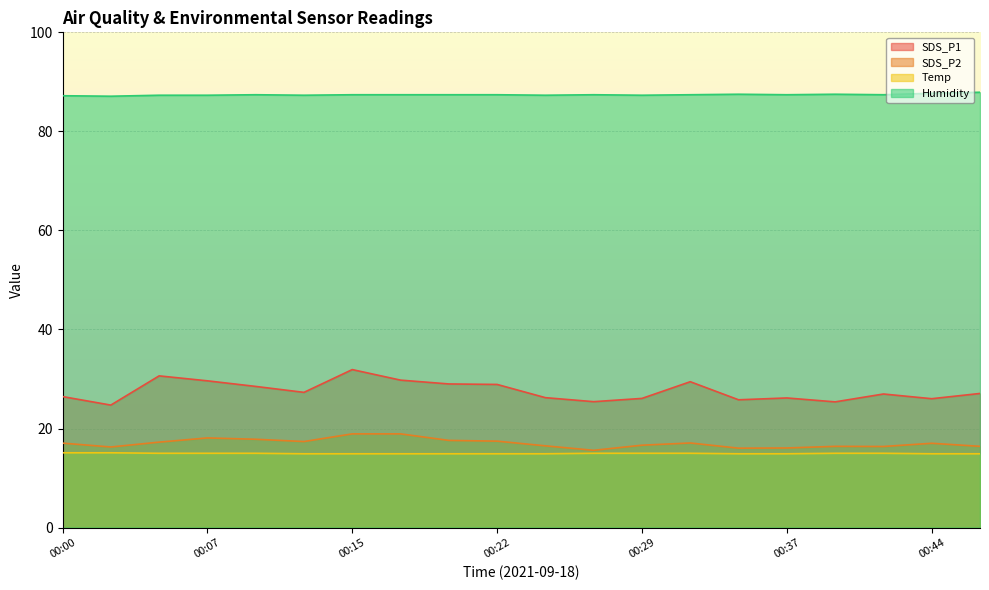

Reading left to right, what are all the values shown in this chart?

SDS_P1: 00:00=26.4	00:03=24.7	00:05=30.6	00:07=29.6	00:10=28.5	00:12=27.3	00:15=31.9	00:17=29.8	00:20=29.0	00:22=28.9	00:24=26.2	00:27=25.4	00:29=26.1	00:32=29.4	00:34=25.8	00:37=26.2	00:39=25.4	00:41=27.0	00:44=26.0	00:46=27.1
SDS_P2: 00:00=17.1	00:03=16.3	00:05=17.2	00:07=18.1	00:10=17.8	00:12=17.4	00:15=18.9	00:17=18.9	00:20=17.6	00:22=17.4	00:24=16.5	00:27=15.6	00:29=16.6	00:32=17.1	00:34=16.0	00:37=16.1	00:39=16.4	00:41=16.4	00:44=17.0	00:46=16.4
Temp: 00:00=15.1	00:03=15.1	00:05=15.0	00:07=15.0	00:10=15.0	00:12=14.9	00:15=14.9	00:17=14.9	00:20=14.9	00:22=14.9	00:24=14.9	00:27=15.0	00:29=15.0	00:32=15.0	00:34=14.9	00:37=14.9	00:39=15.0	00:41=15.0	00:44=14.9	00:46=14.9
Humidity: 00:00=87.2	00:03=87.1	00:05=87.3	00:07=87.3	00:10=87.4	00:12=87.3	00:15=87.4	00:17=87.4	00:20=87.4	00:22=87.4	00:24=87.3	00:27=87.4	00:29=87.3	00:32=87.4	00:34=87.5	00:37=87.4	00:39=87.5	00:41=87.4	00:44=87.7	00:46=87.9